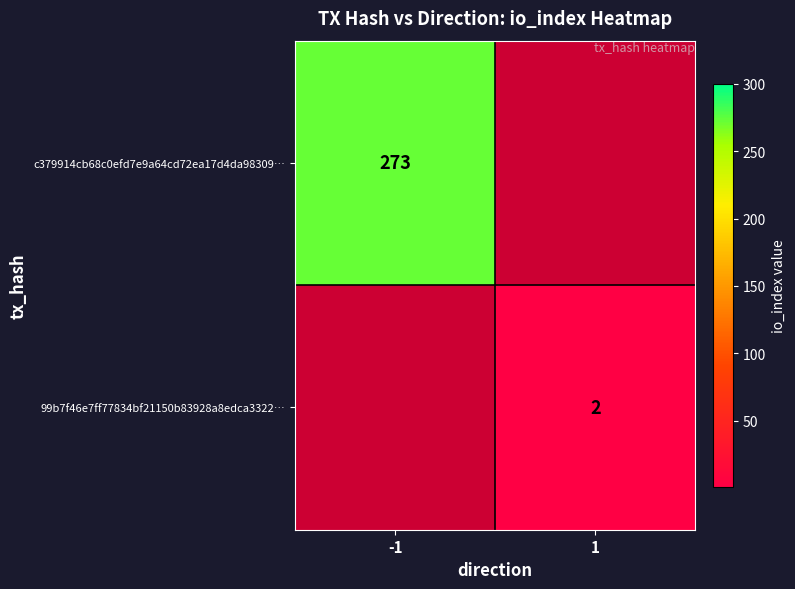

Between 1 and -1, which is larger?

-1